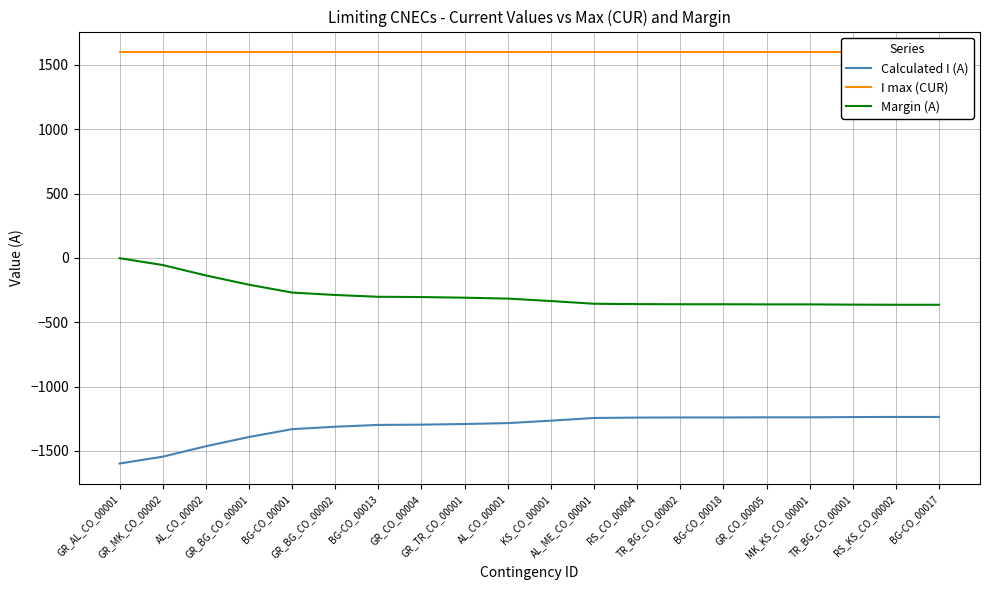

List the labels in order of Calculated I (A) value, largest first.

RS_KS_CO_00002, BG-CO_00017, TR_BG_CO_00001, GR_CO_00005, MK_KS_CO_00001, TR_BG_CO_00002, BG-CO_00018, RS_CO_00004, AL_ME_CO_00001, KS_CO_00001, AL_CO_00001, GR_TR_CO_00001, GR_CO_00004, BG-CO_00013, GR_BG_CO_00002, BG-CO_00001, GR_BG_CO_00001, AL_CO_00002, GR_MK_CO_00002, GR_AL_CO_00001